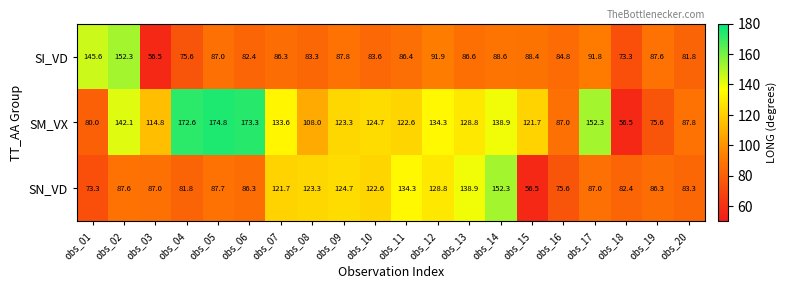

Where is SM_VX nearest to the value 115?

obs_03